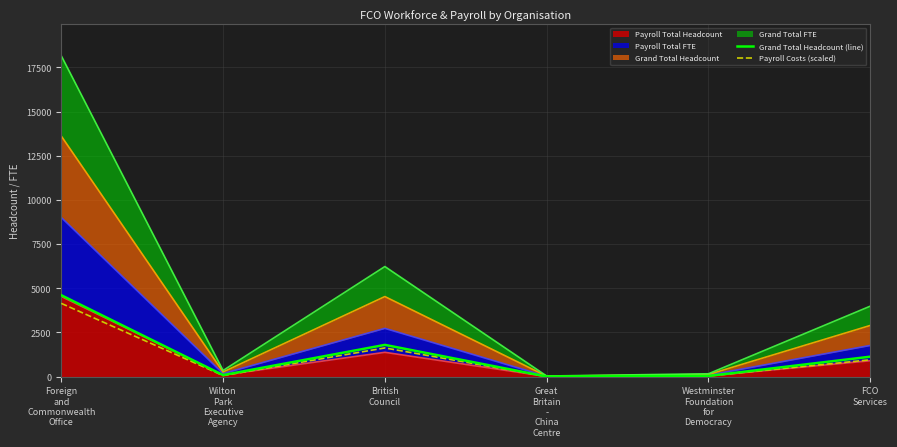

What is the spread (max minus min) of values at Great
Britain
-
China
Centre?

0.6